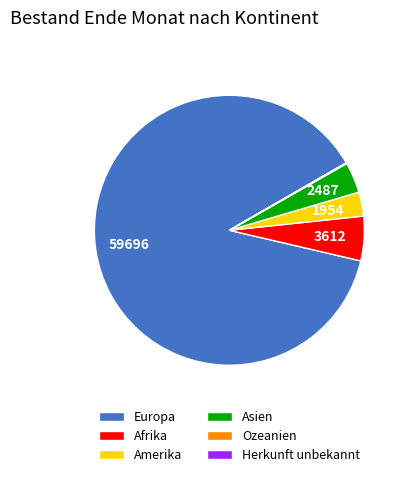

The Europa slice represents 88% of the pie. True or false?

True